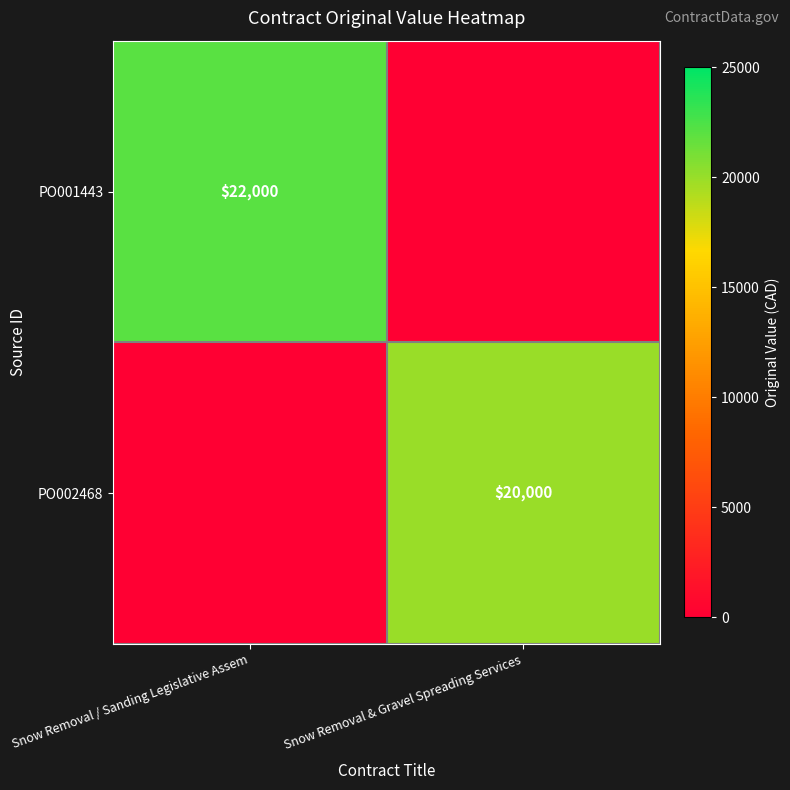

True or false: PO001443 has a value of 22000 at Snow Removal / Sanding Legislative Assem.

True